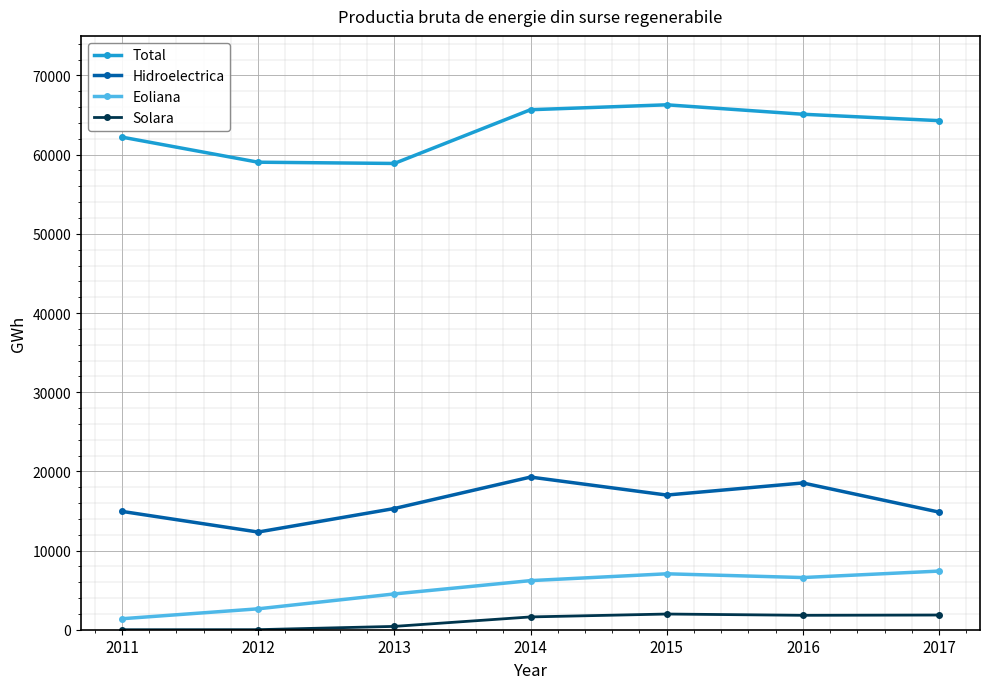

In Hidroelectrica, how many points are higher than both neighbors (excluding endpoints)?

2